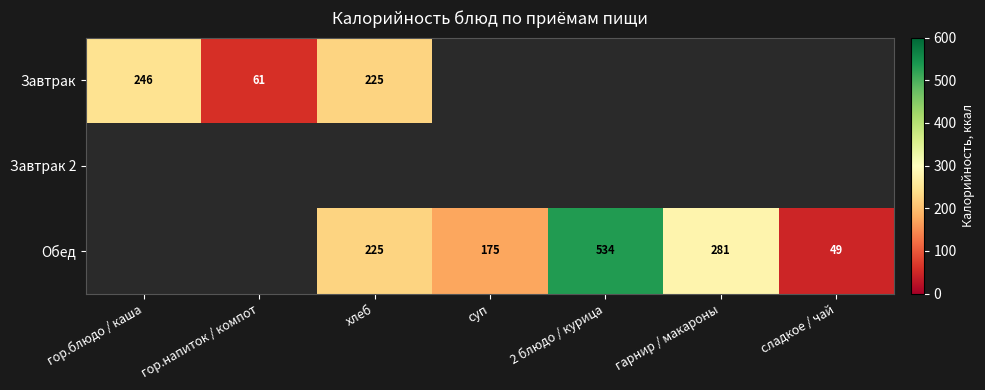

Is it true that Обед equals 225 at хлеб?

True